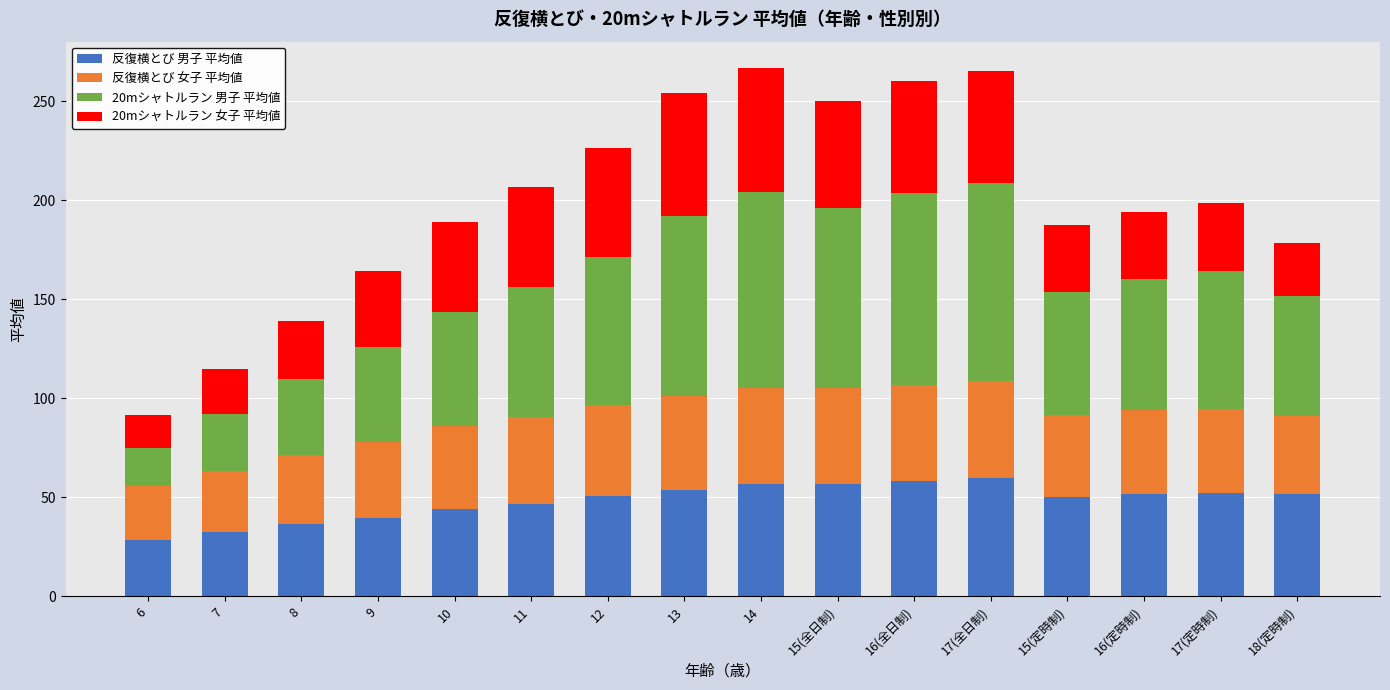

What is the maximum value for 反復横とび 男子 平均値?

59.6